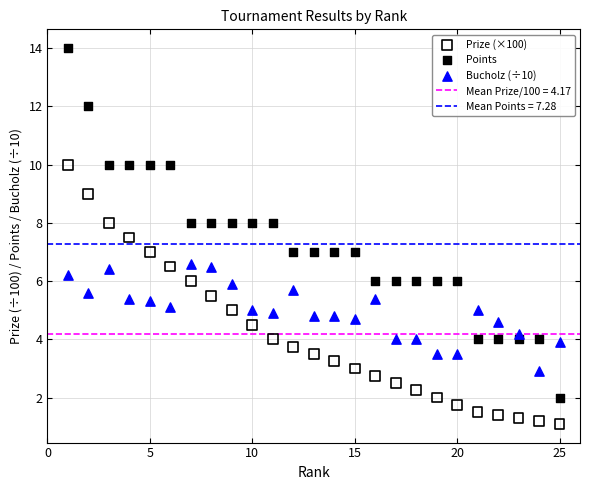

Which series reaches the minimum Y coordinate?

Prize (×100)